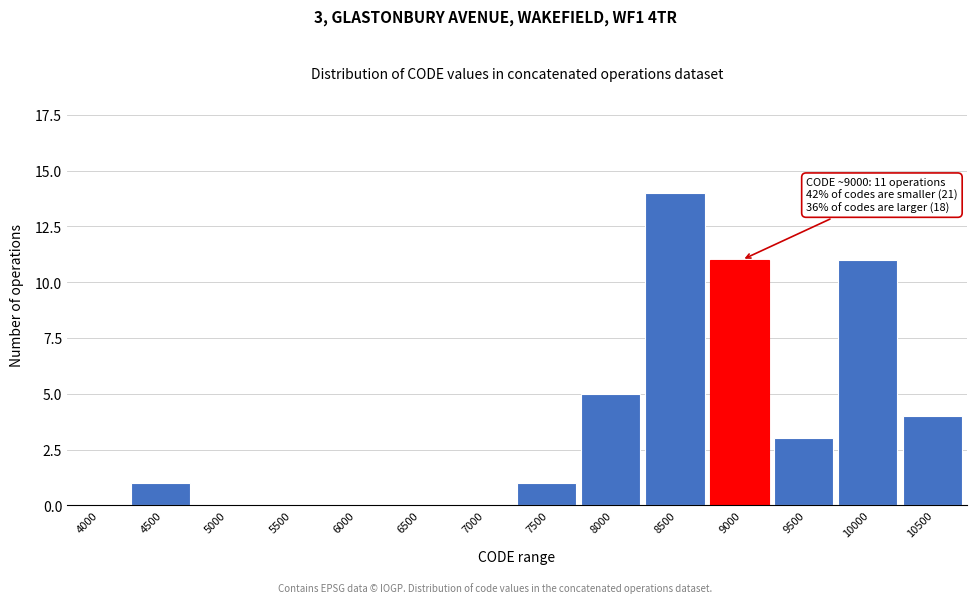

Reading left to right, transcribe all the data shown in this chart.

4000=0	4500=1	5000=0	5500=0	6000=0	6500=0	7000=0	7500=1	8000=5	8500=14	9000=11	9500=3	10000=11	10500=4